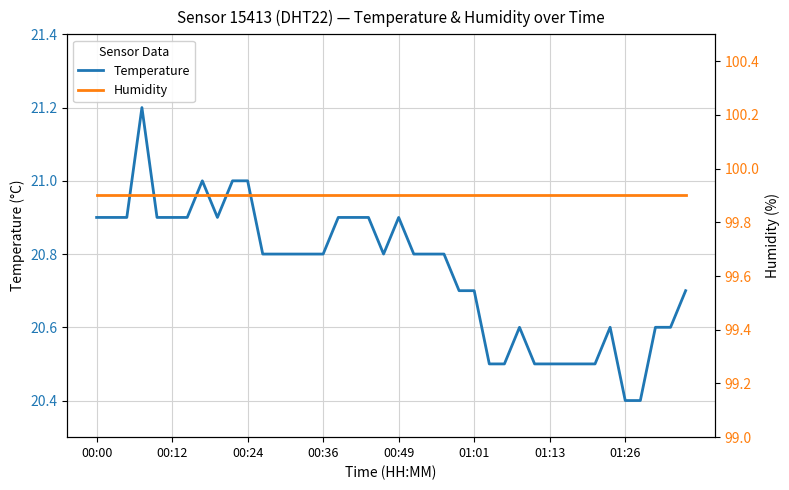

How many Temperature values are between 20 and 21?

39